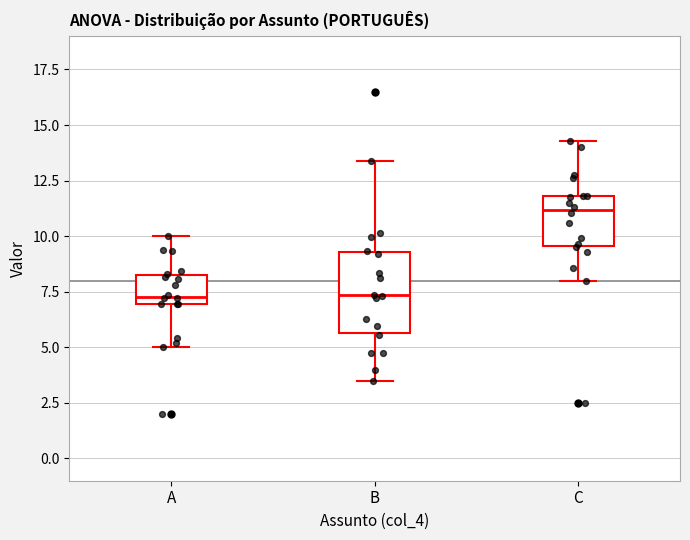

Which box has the highest median line?

C